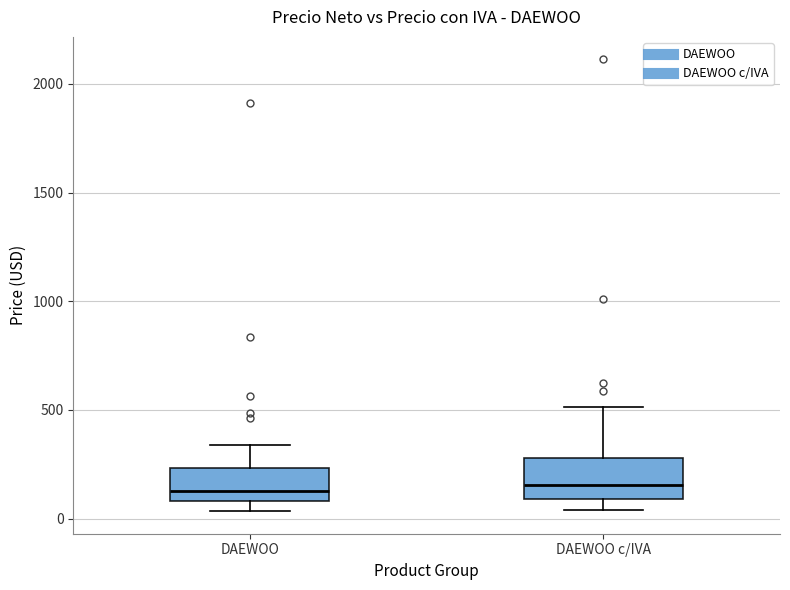

Reading left to right, transcribe this box plot: for each box, give where its median line is, the range the box spans, and where its two whiskers end, as read against the y-axis. The values are not printed on the chart, so give them approximately, as read against the axis.

DAEWOO: median 150, box 100 to 250, whiskers 50 to 350
DAEWOO c/IVA: median 150, box 100 to 300, whiskers 50 to 500